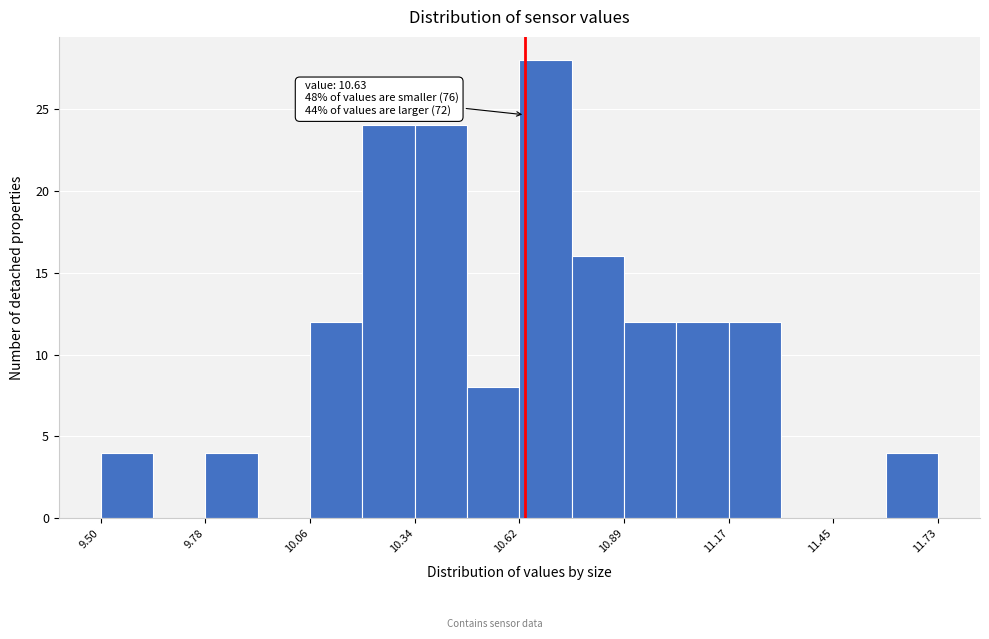

Around what value on the x-axis is the tallest bar? Give the approximate position of its centre, as read against the axis.

10.70